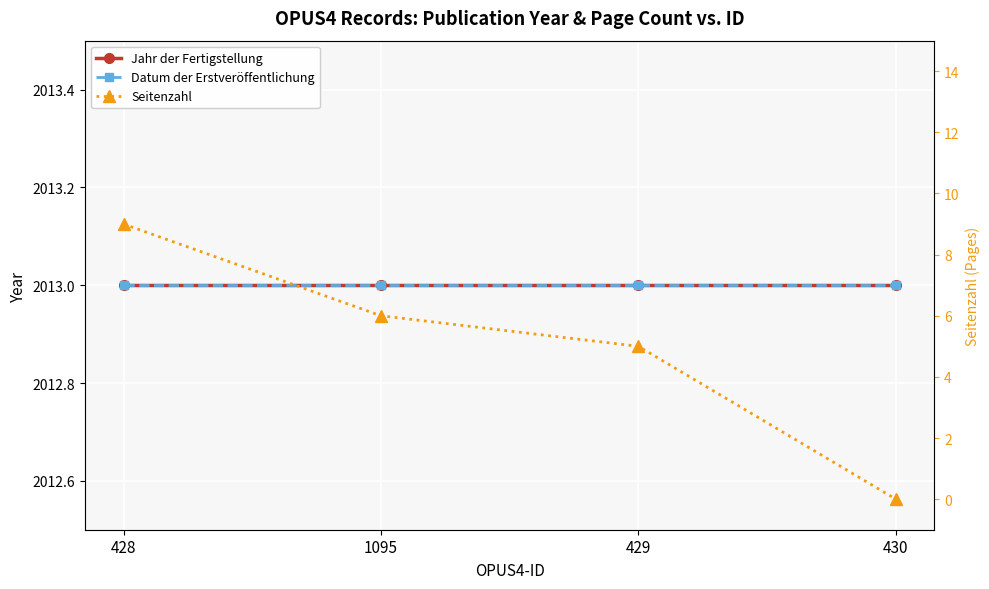

Which series has the largest total across all categories?

Jahr der Fertigstellung